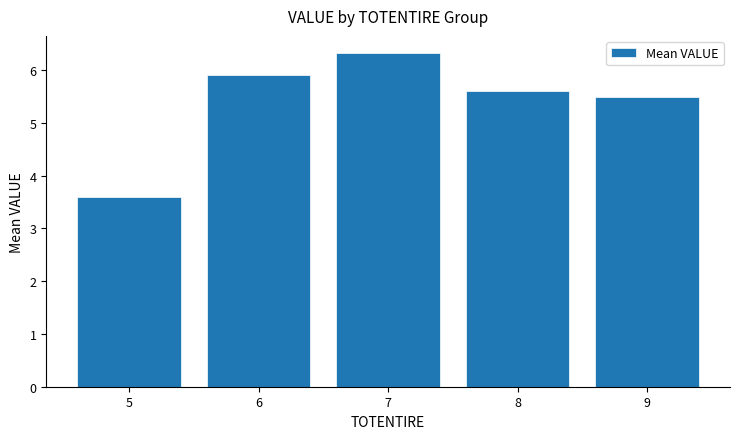

List the labels in order of value, largest first.

7, 6, 8, 9, 5